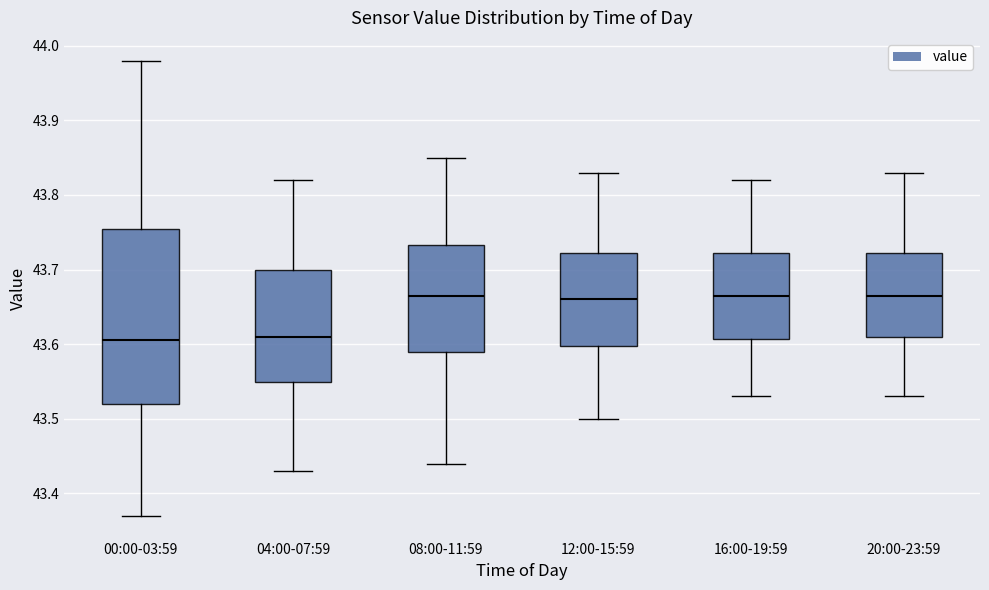

Which box is the tallest, from its lower edge to its upper edge?

00:00-03:59